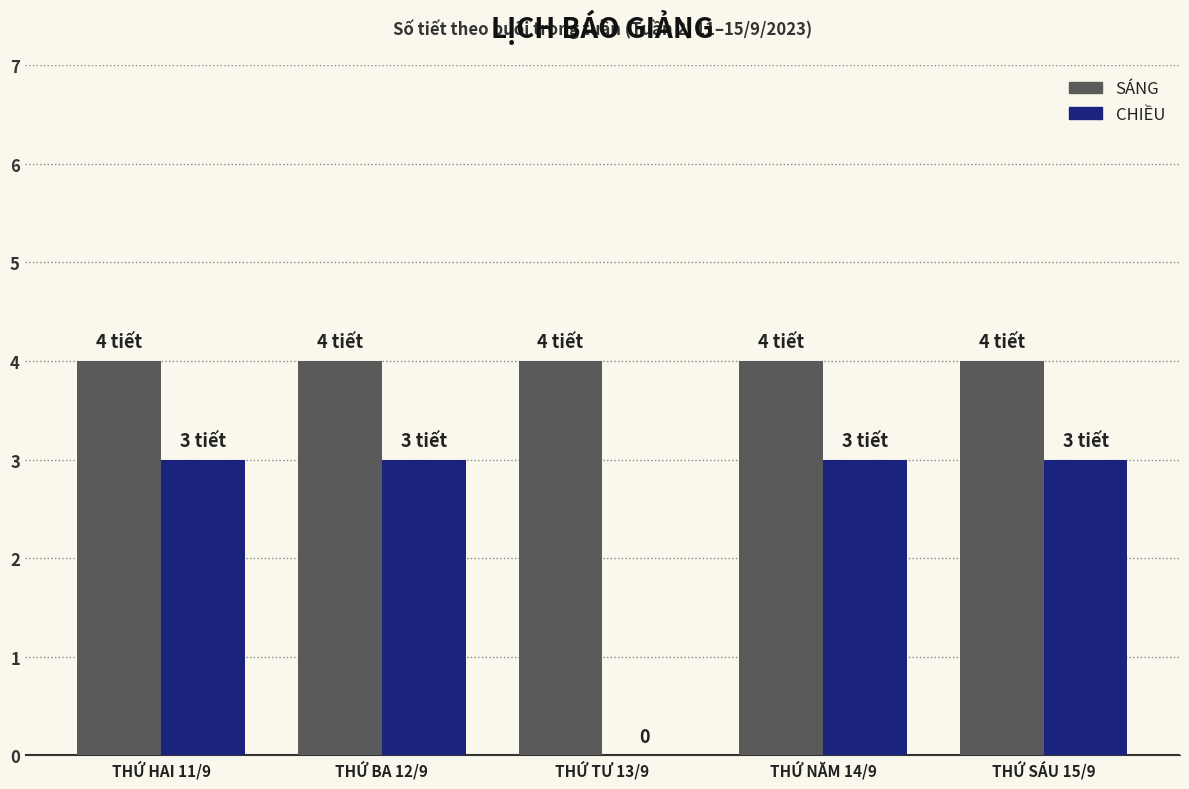

What are all the series names shown in the legend?

SÁNG, CHIỀU